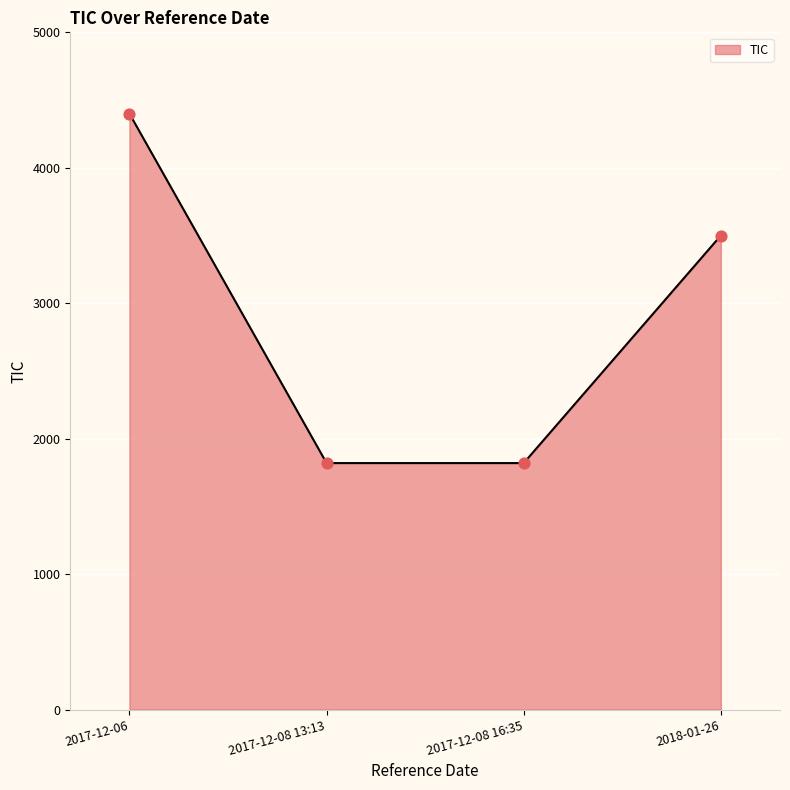

What is the ratio of the value at 2017-12-06 to the value at 2017-12-08 13:13?

2.4